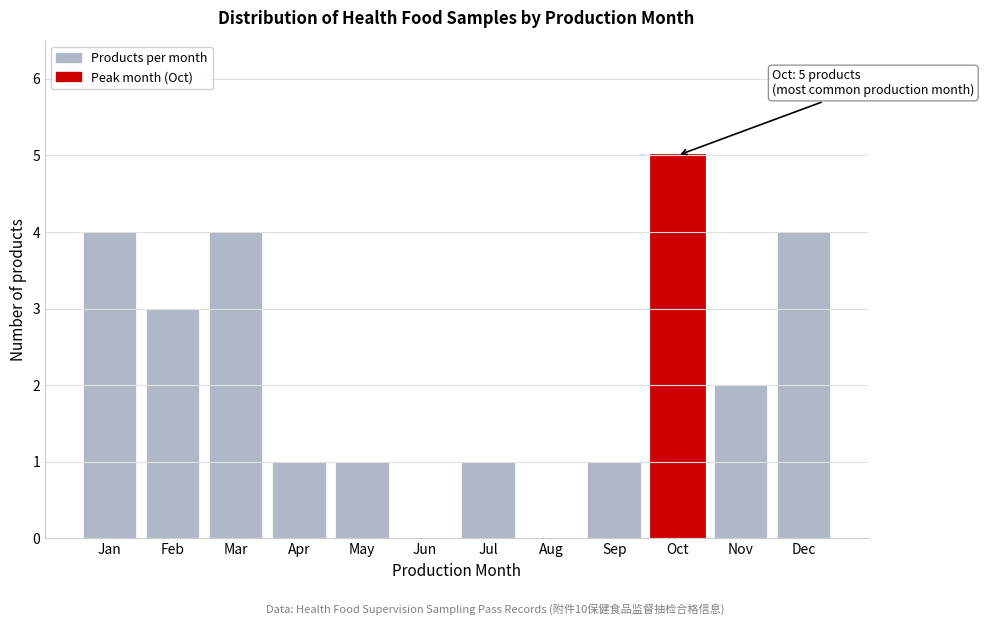

Reading left to right, extract all data points from this chart.

Jan=4	Feb=3	Mar=4	Apr=1	May=1	Jun=0	Jul=1	Aug=0	Sep=1	Oct=5	Nov=2	Dec=4